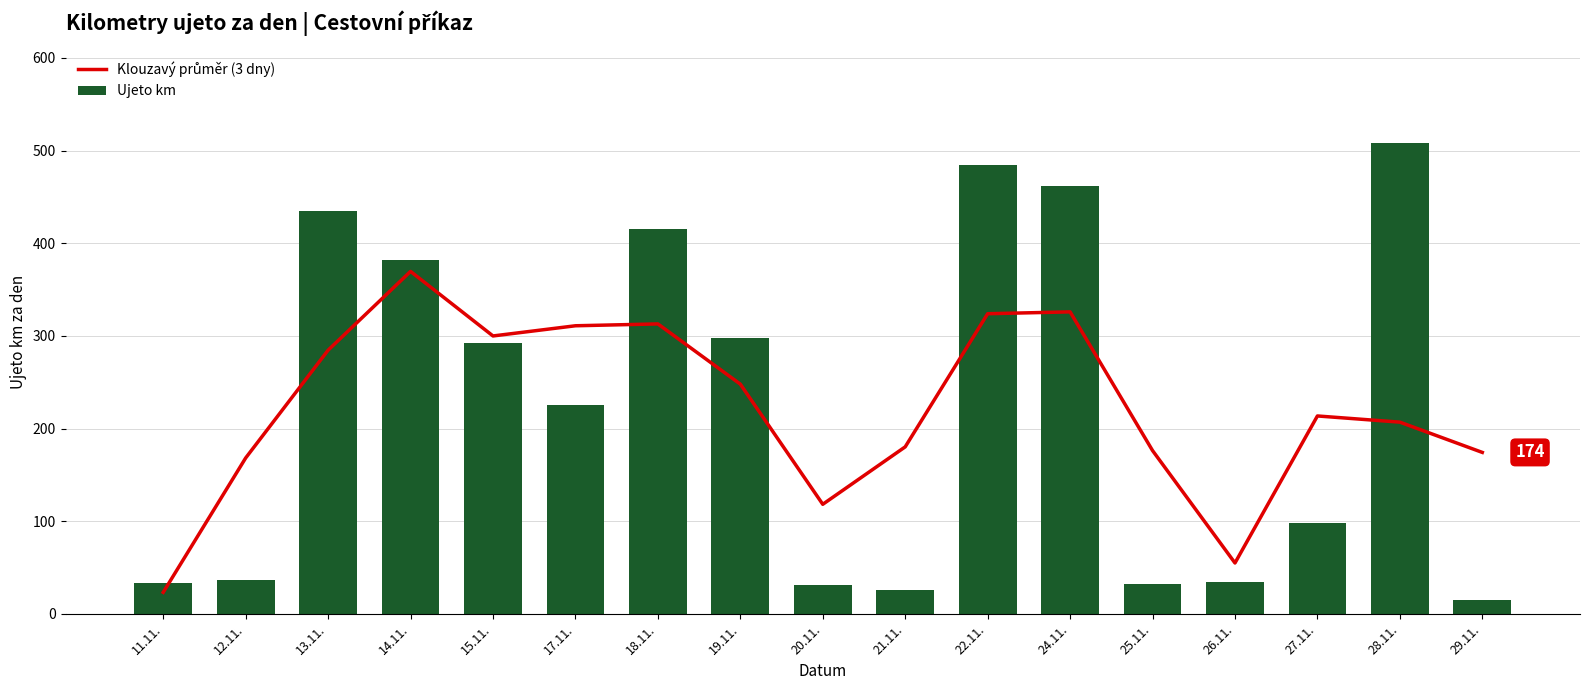

What is the difference between the highest and lowest values at 18.11.?

102.0